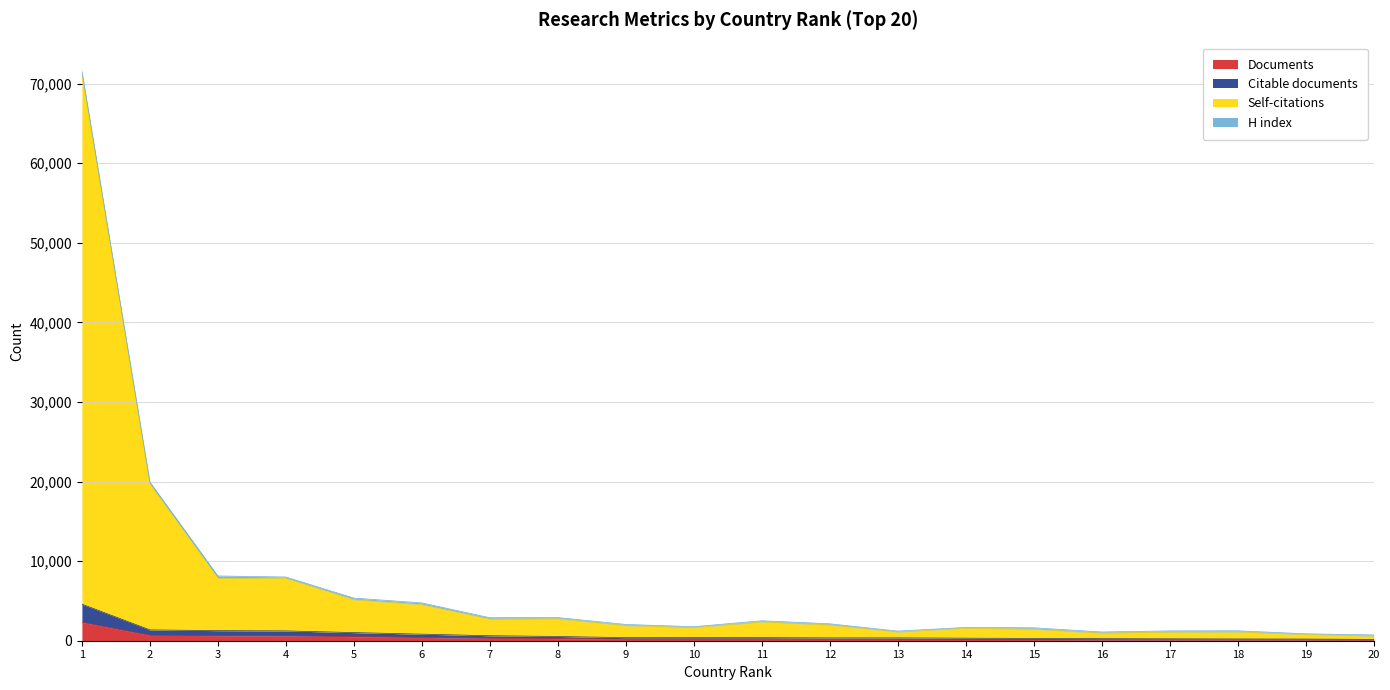

What is the maximum value for Documents?

2322